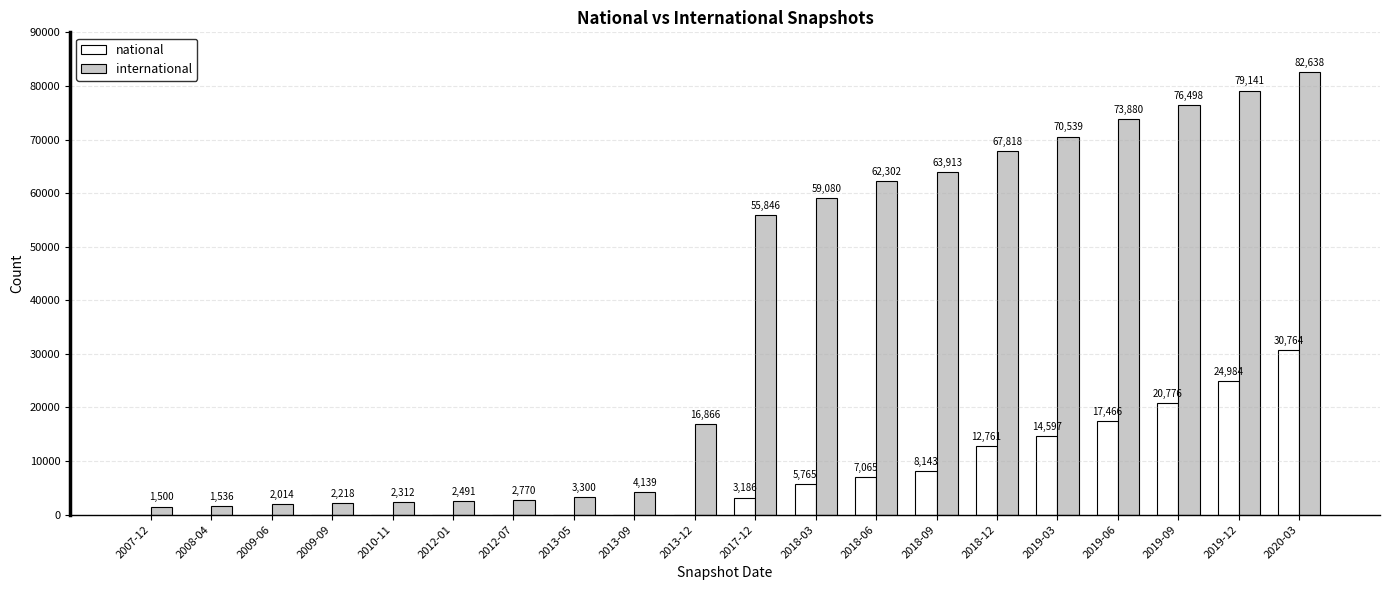

Which series changed the most between 2008-04 and 2012-07?

international